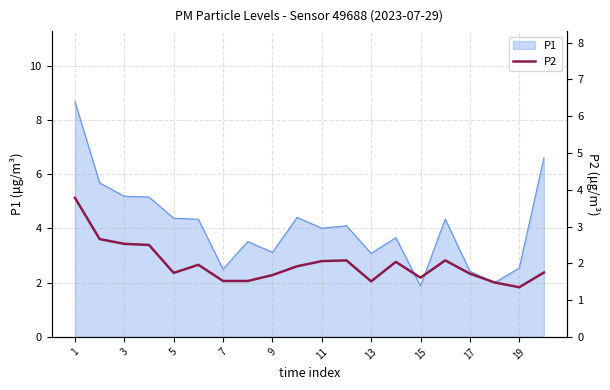

True or false: the data has more than 2 interior local peaks.

True